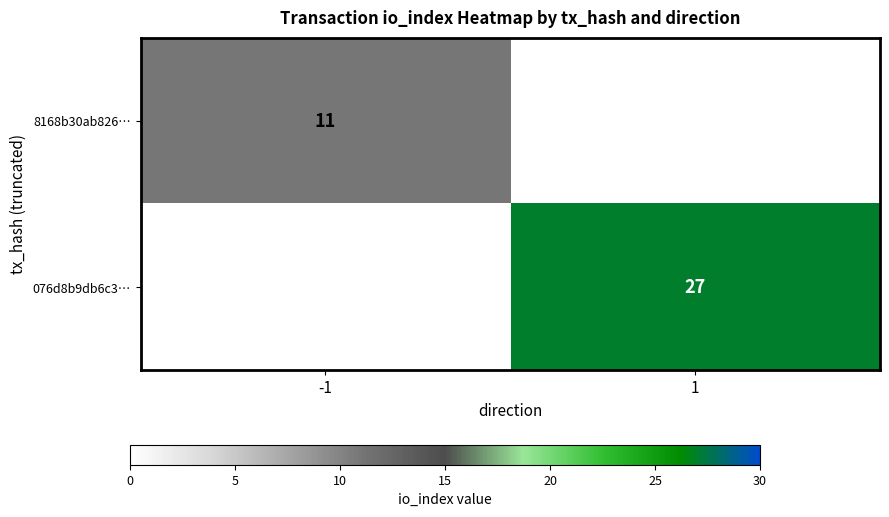

The value of 076d8b9db6c3… at 1 is 5. True or false?

False